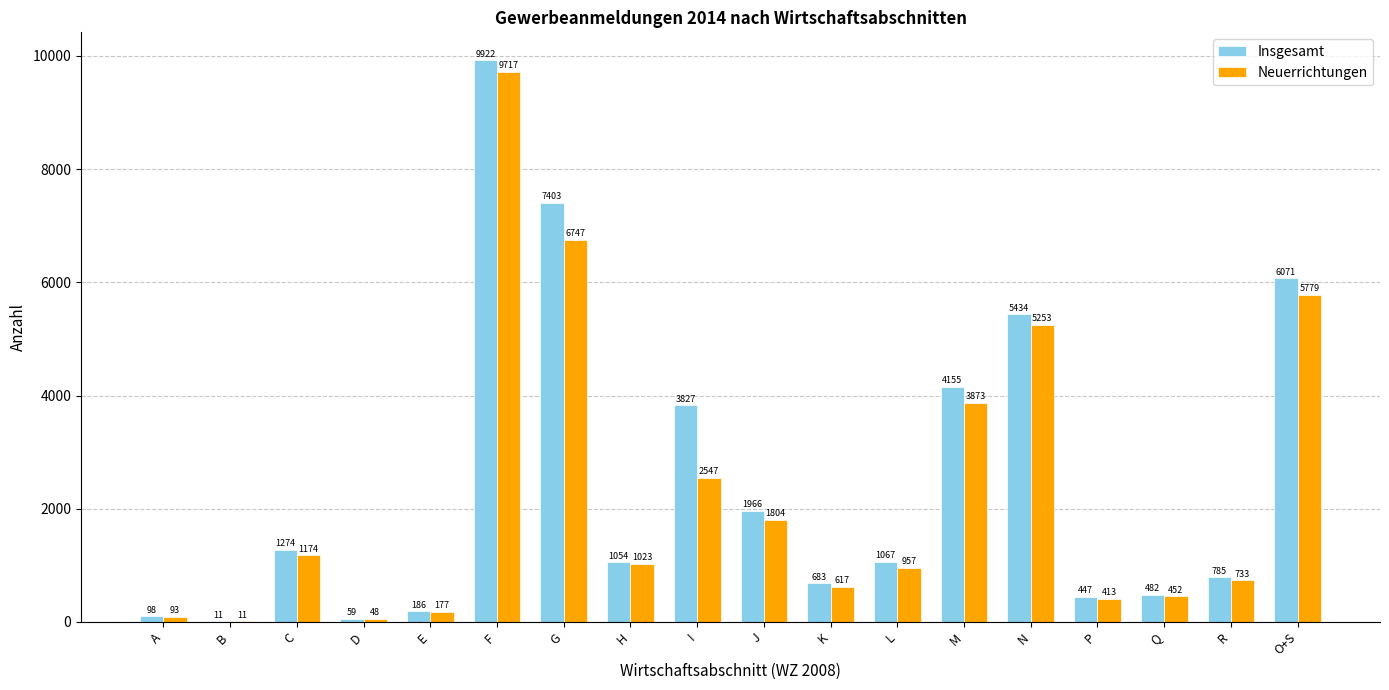

What is the sum of the Insgesamt values at G and C?

8677